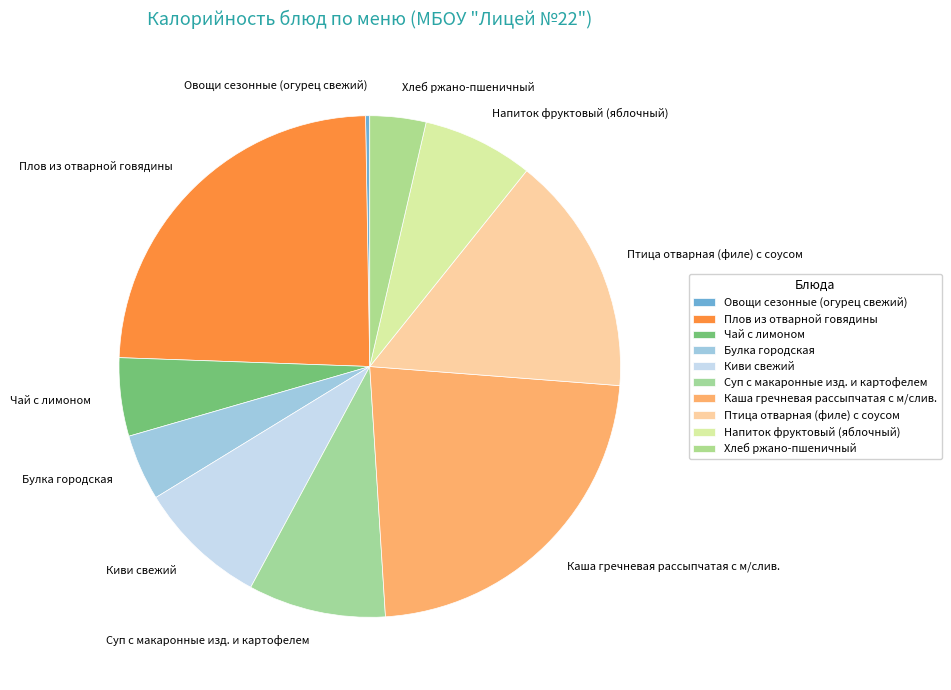

What is the ratio of the value at Хлеб ржано-пшеничный to the value at Булка городская?

0.8